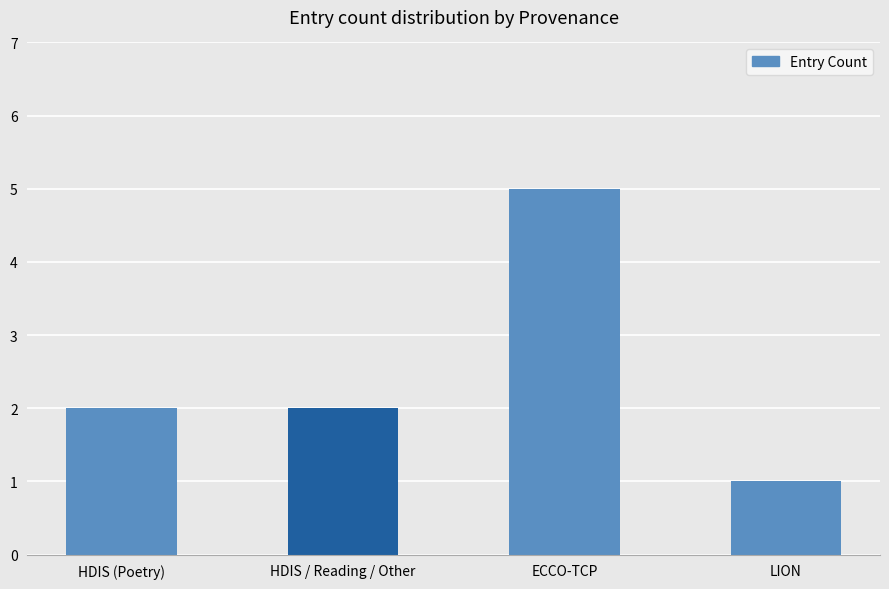

What is the smallest value displayed?

1